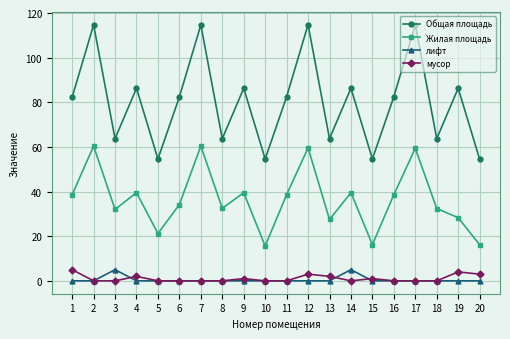

At which category does лифт reach its first local peak?

3